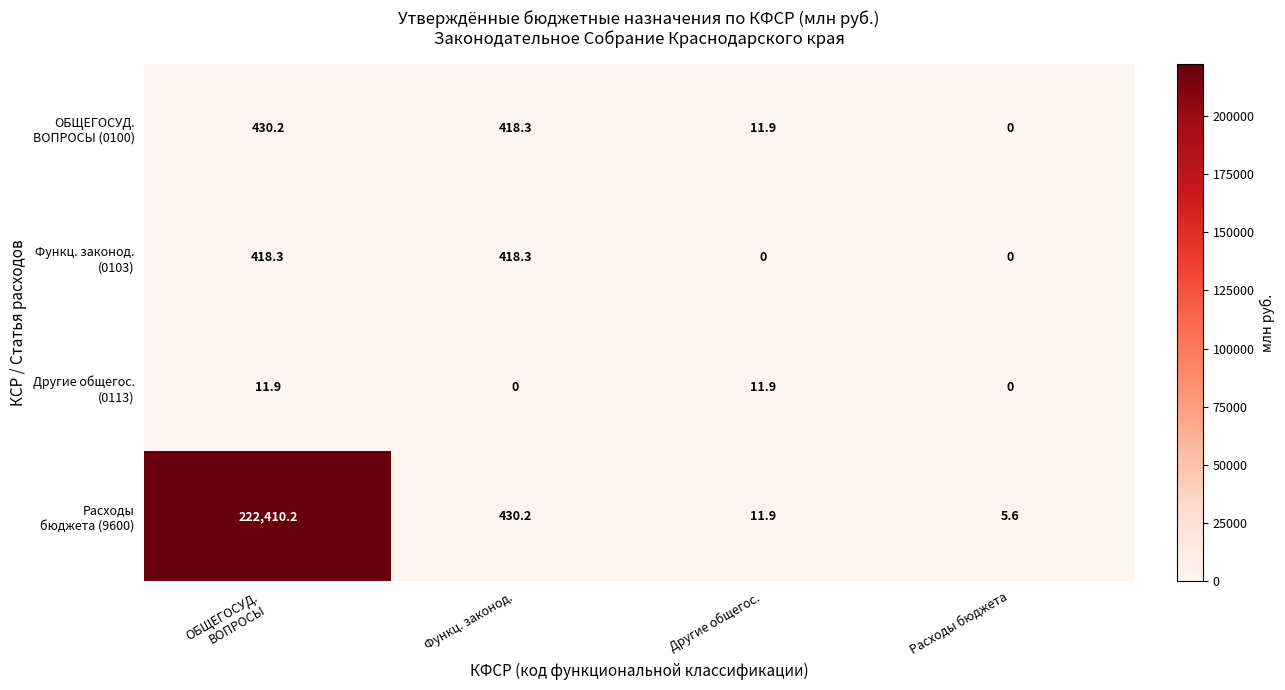

What is the difference between the highest and lowest values at Расходы бюджета?

5.6